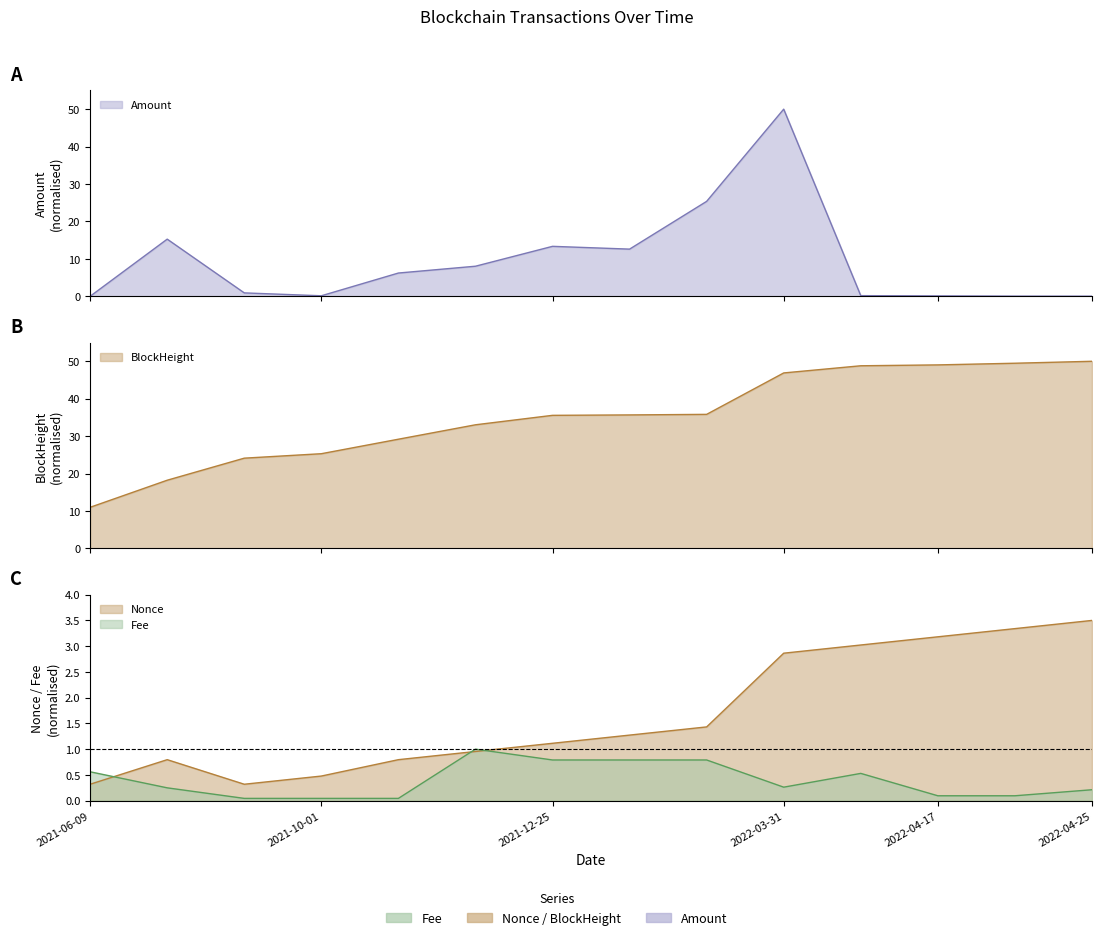

In Nonce, how many points are higher than both neighbors (excluding endpoints)?

1